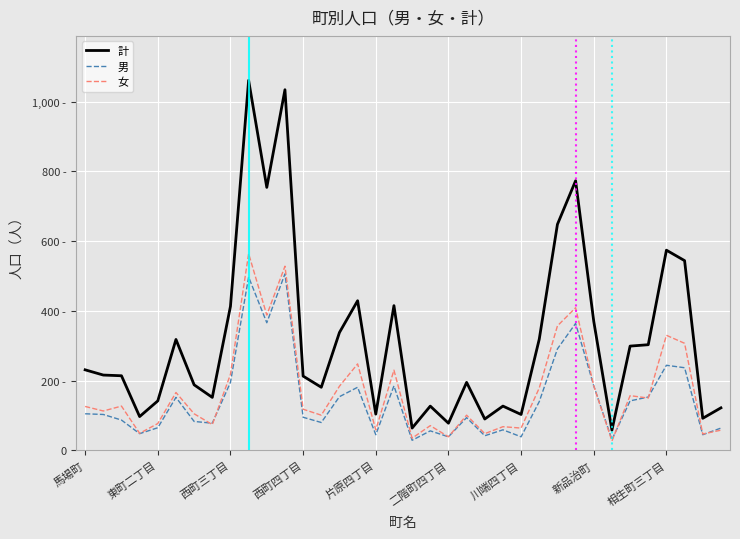

At which category is the sum across all series the highest?

9